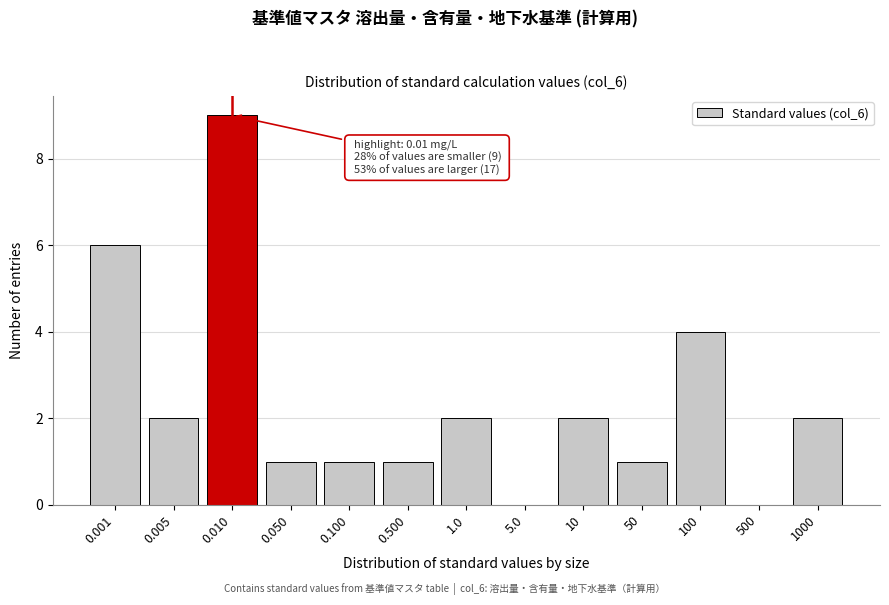

Reading right to left, transcribe all the data shown in this chart.

1000=2	500=0	100=4	50=1	10=2	5.0=0	1.0=2	0.500=1	0.100=1	0.050=1	0.010=9	0.005=2	0.001=6